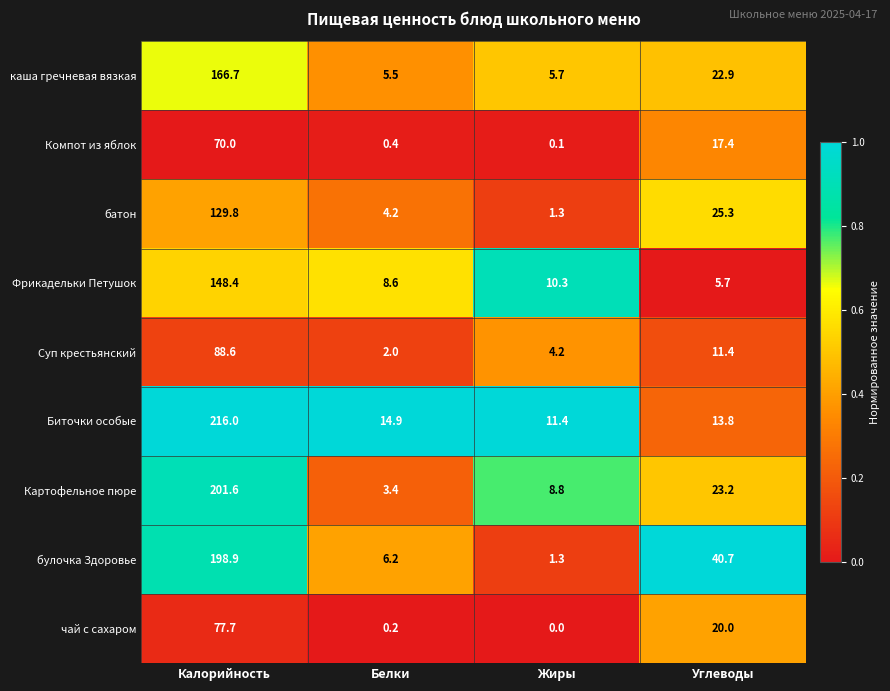

What is the sum of the Компот из яблок values at Белки and Углеводы?

17.8